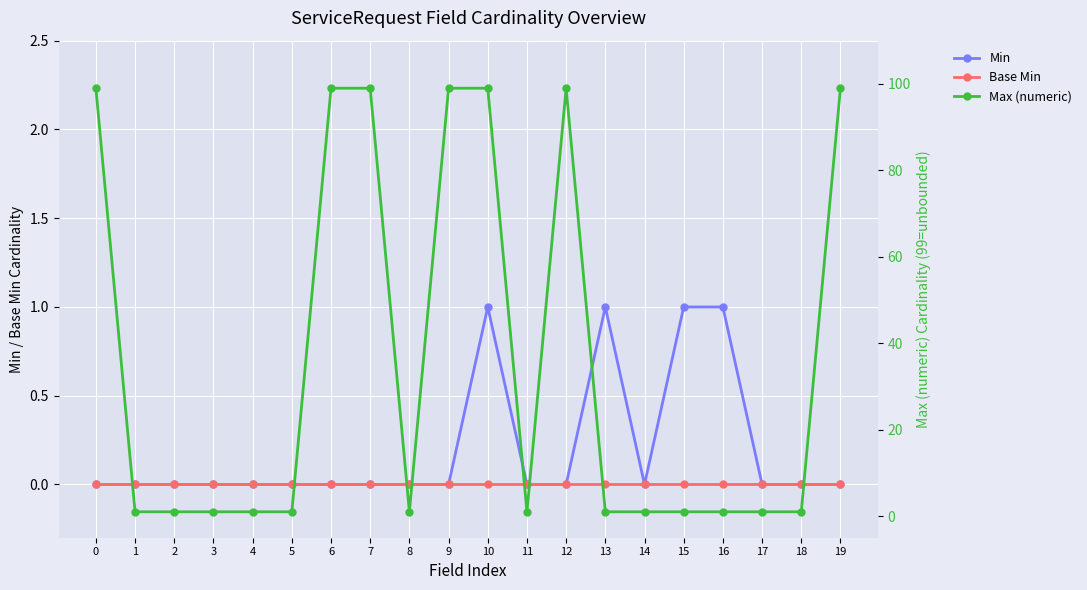

Where is the first local maximum for Max (numeric)?

12